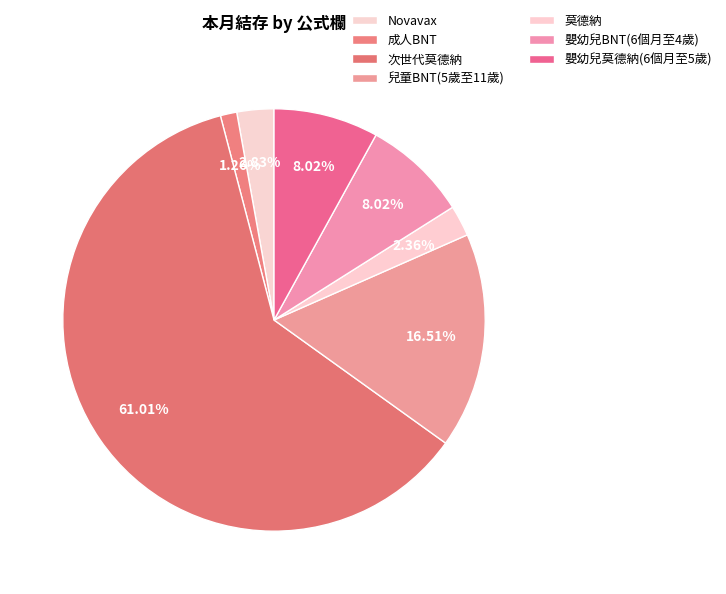

Combined, do 成人BNT and 莫德納 account for over 50%?

No